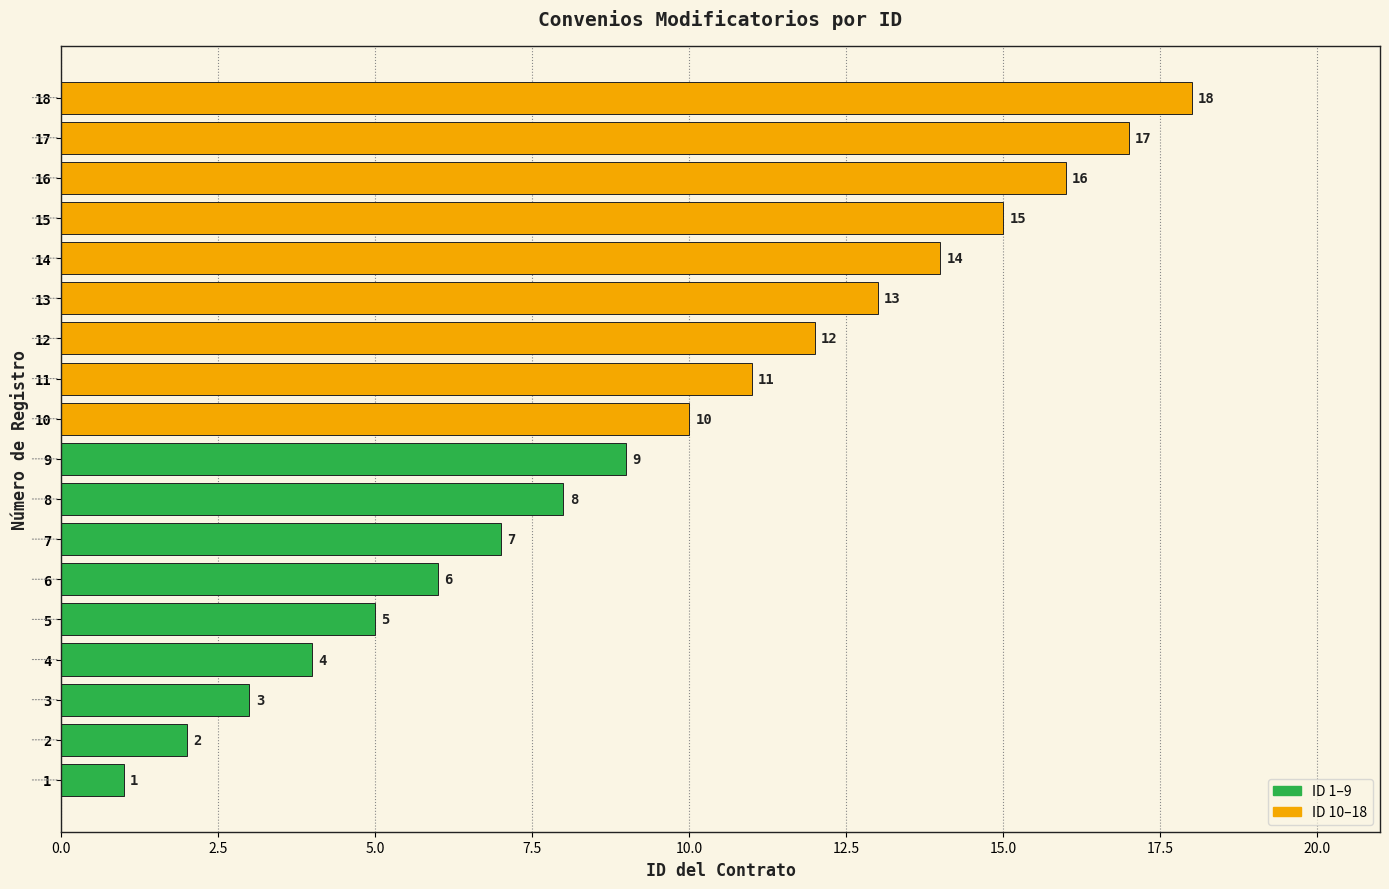

What is the approximate value at 5?

5